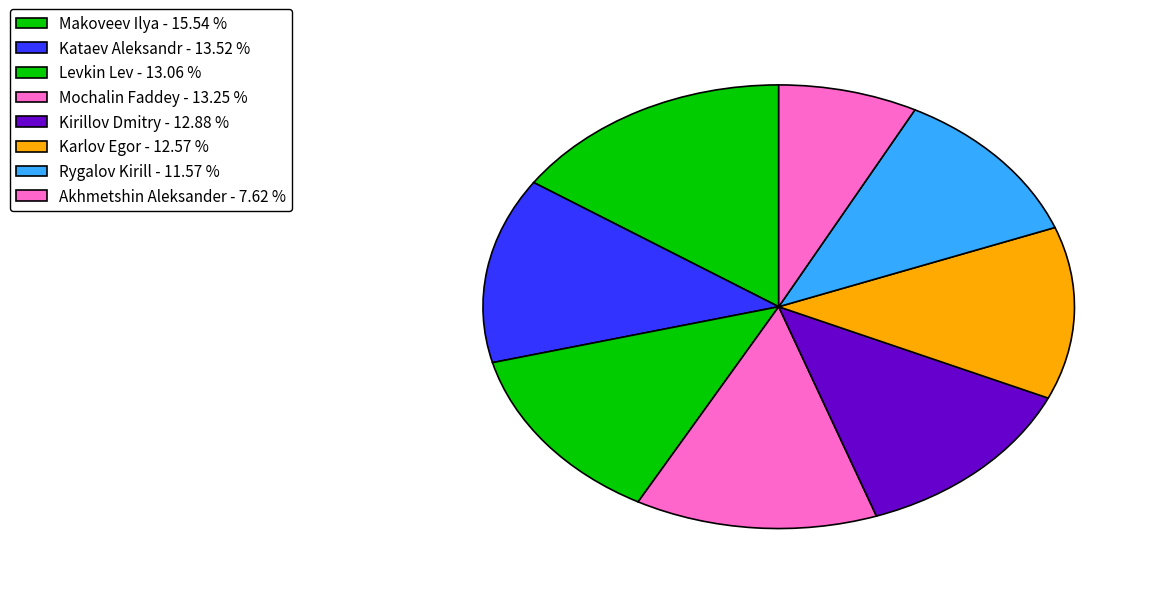

Count the number of slices in the pie.

8